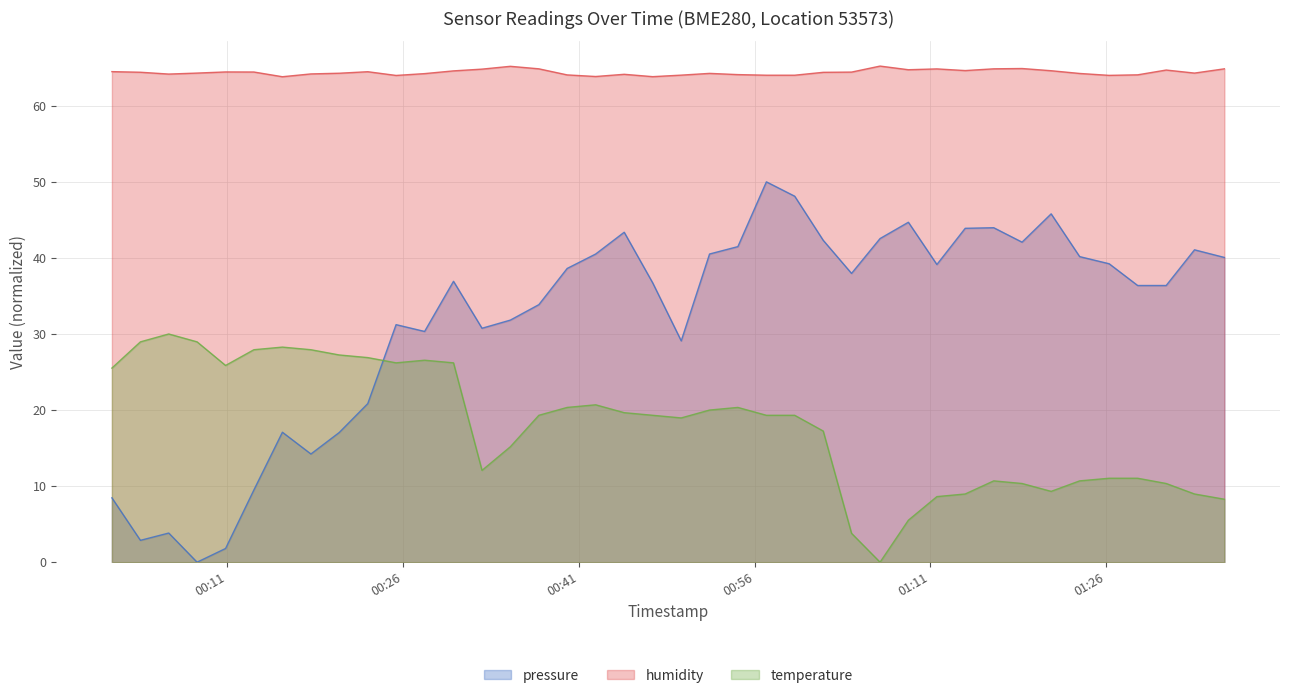

Does the chart display data point markers on the line(s)?

No